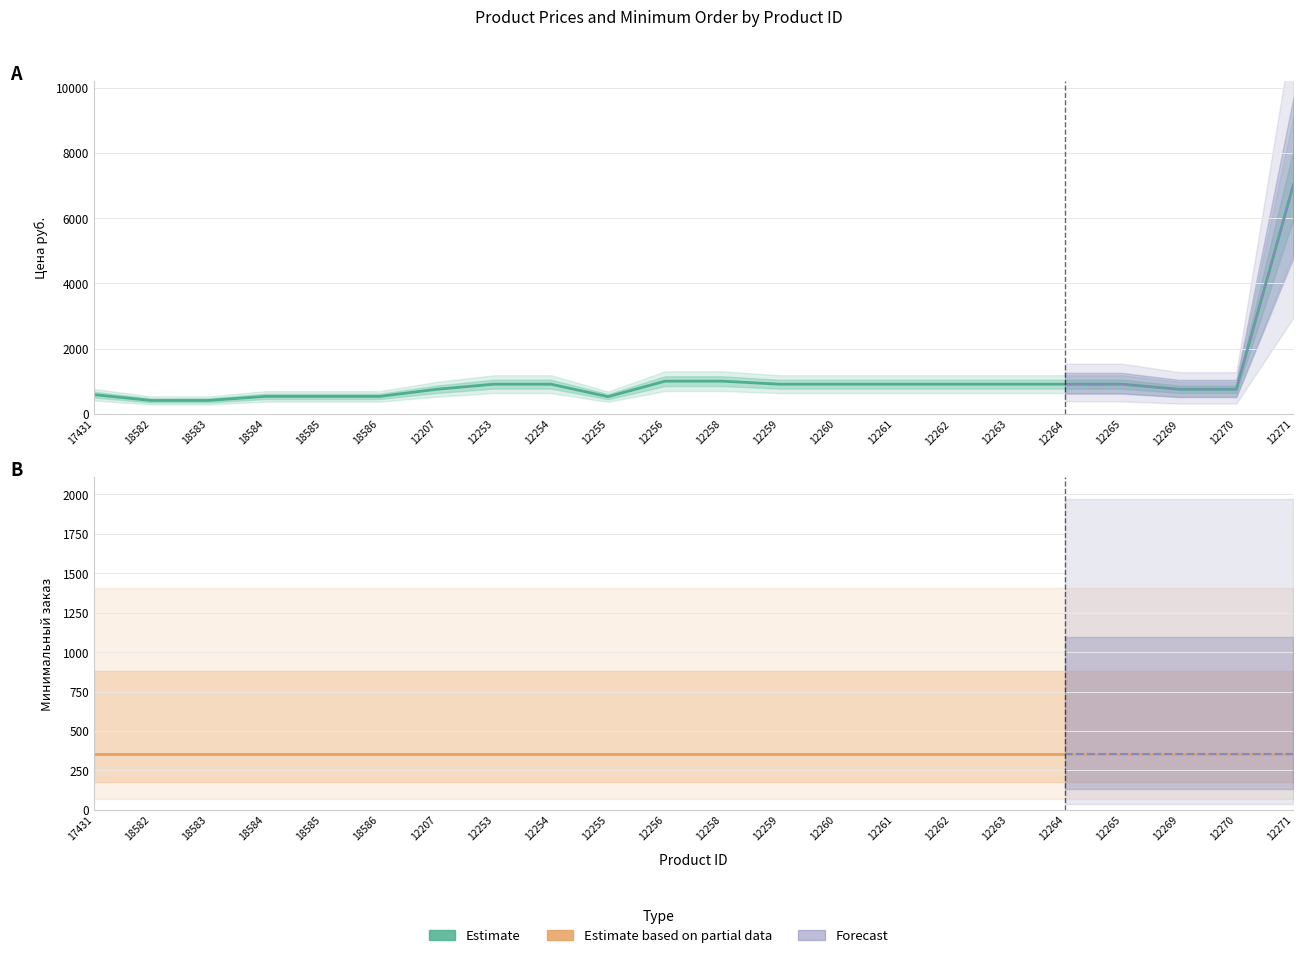

List the labels in order of Estimate value, largest first.

12271, 12256, 12258, 12253, 12254, 12259, 12260, 12261, 12262, 12263, 12264, 12265, 12269, 12270, 12207, 17431, 18584, 18585, 18586, 12255, 18582, 18583